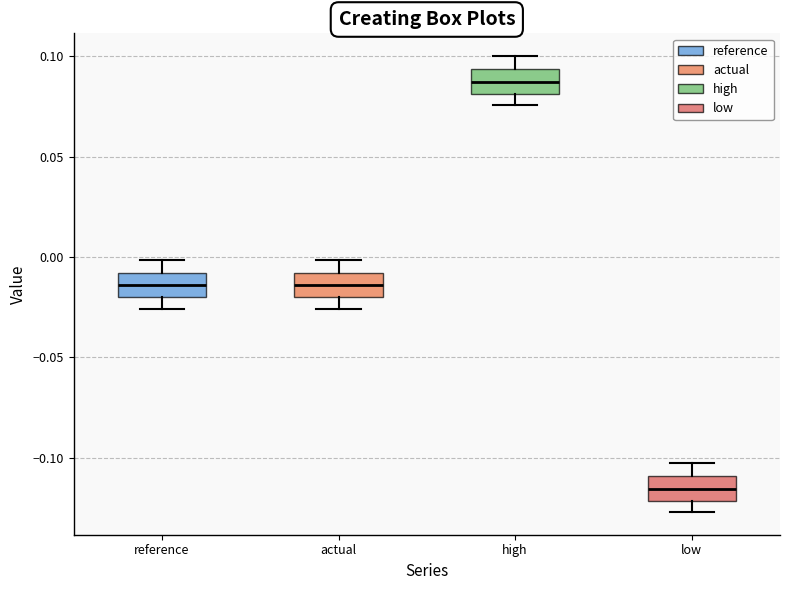

Where is the upper edge of the box for low on the y-axis? The values are not printed on the chart, so give them approximately, as read against the axis.

-0.110